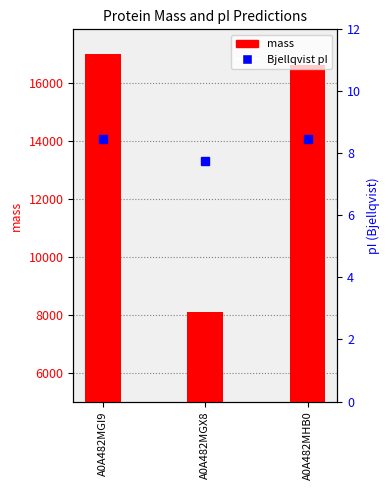

Which series has the largest range (max minus min)?

mass